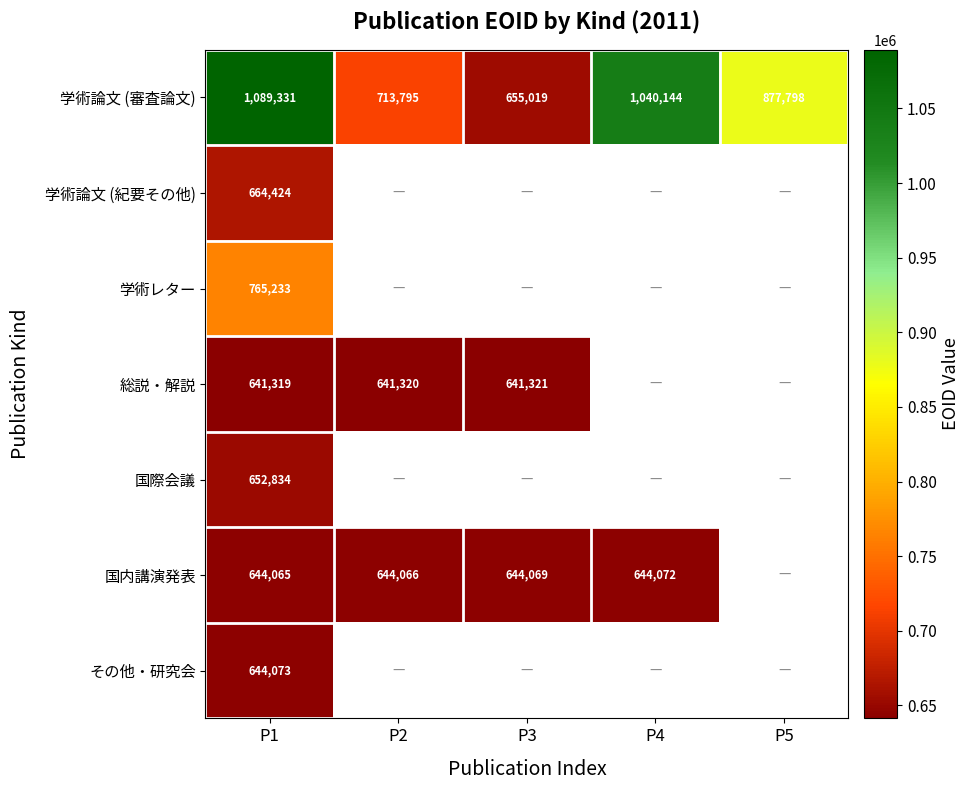

True or false: 国内講演発表 has a value of 414943.5 at P3.

False